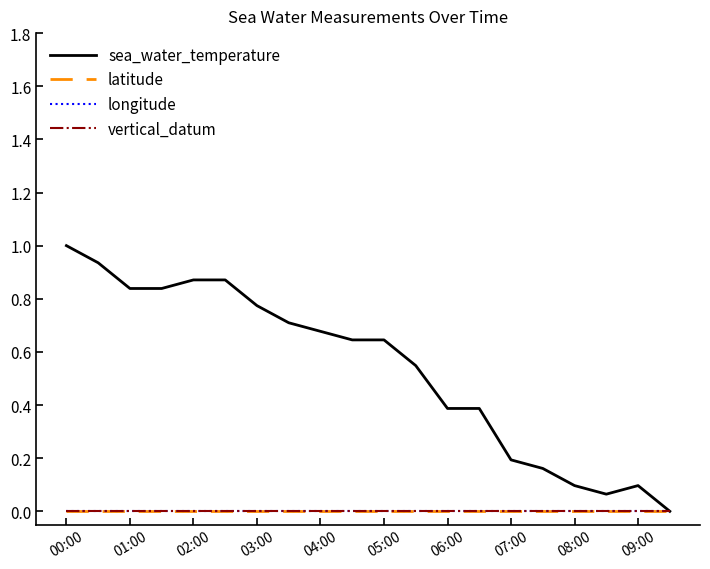

True or false: latitude and longitude intersect in this chart.

False